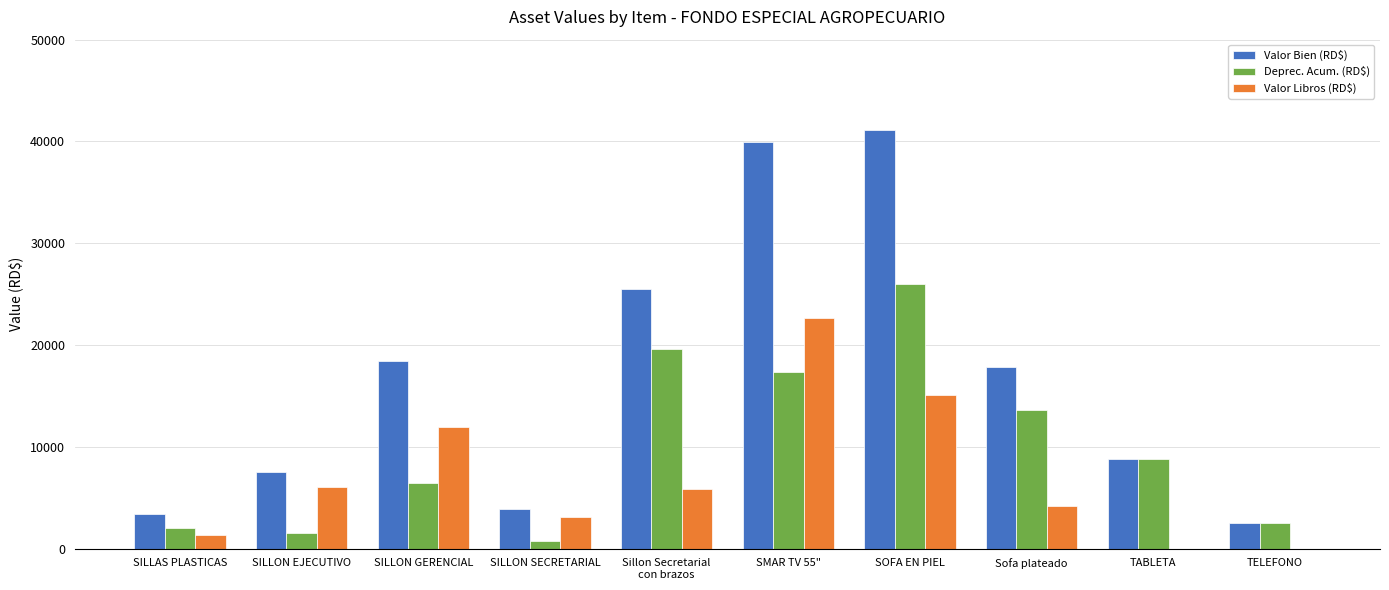

Where does the Deprec. Acum. (RD$) series first go above 8762?

Sillon Secretarial
con brazos